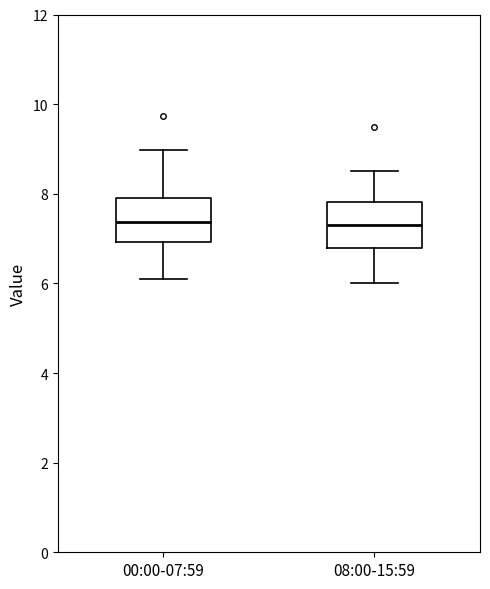

Reading left to right, read every box against the y-axis: the position of its median line, the range the box covers, and the ends of its whiskers. The values are not printed on the chart, so give them approximately, as read against the axis.

00:00-07:59: median 7.4, box 7.0 to 8.0, whiskers 6.2 to 9.0
08:00-15:59: median 7.4, box 6.8 to 7.8, whiskers 6.0 to 8.6